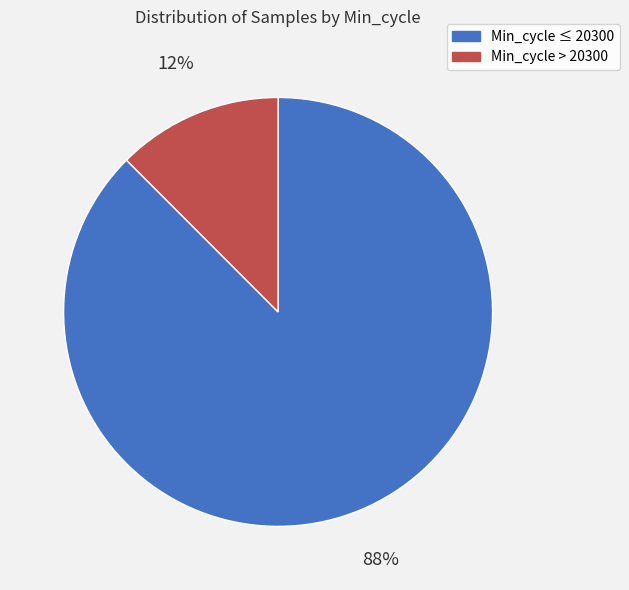

Is there a majority slice in this chart?

Yes